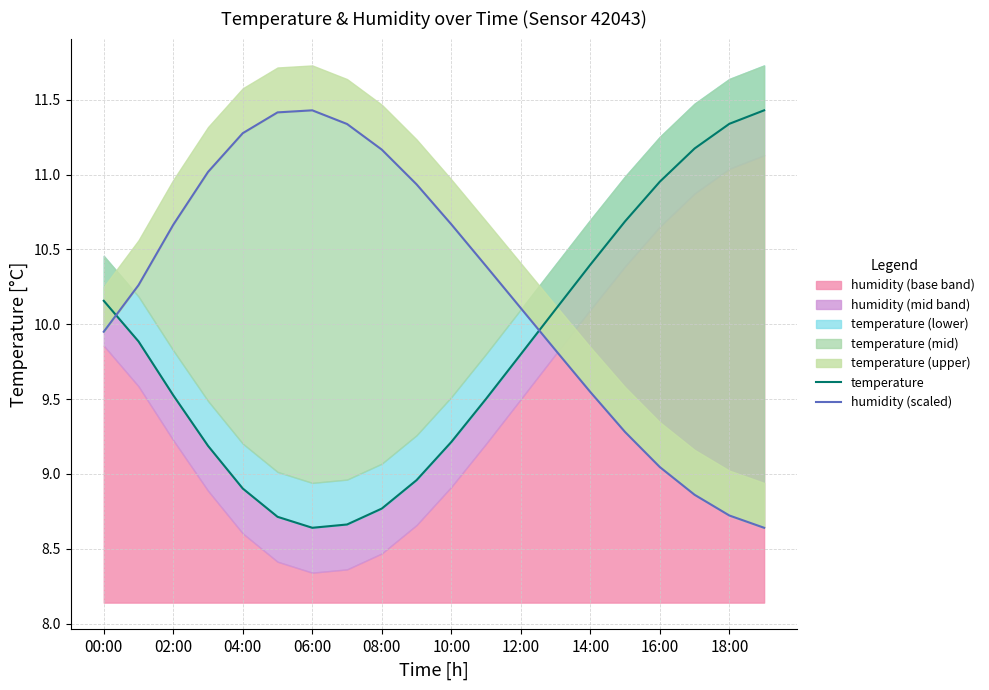

At 04:00, list the series in order from largest to smallest.

humidity (scaled), temperature